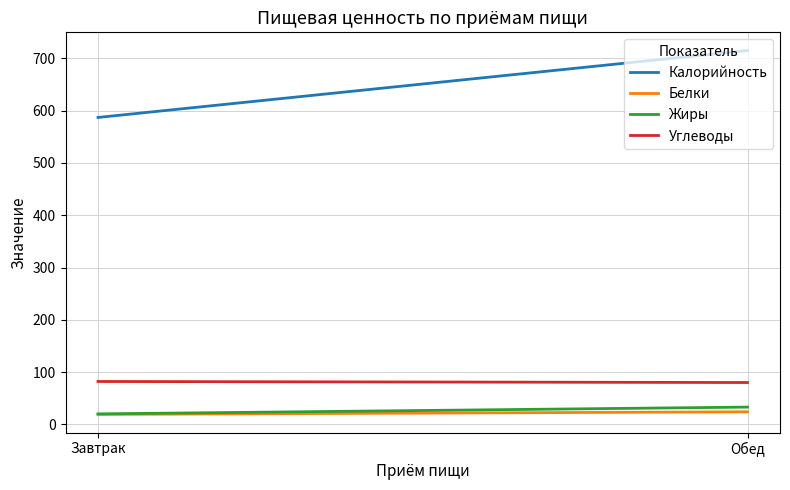

What is the maximum value shown in the chart?

715